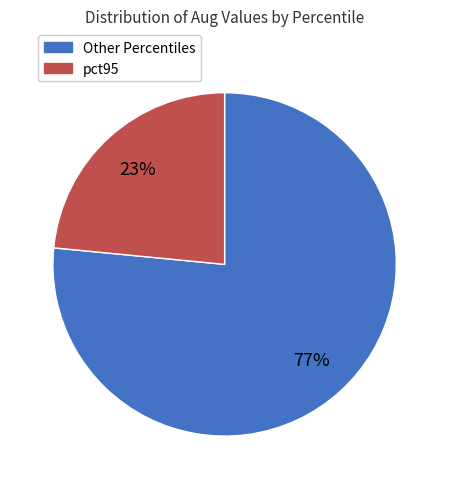

To the nearest percent, what is the average slice percentage?

50%